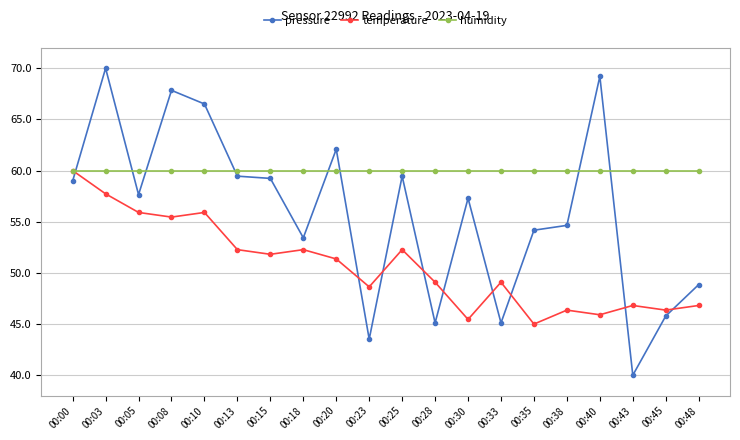

At 00:45, list the series in order from smallest to largest.

pressure, temperature, humidity